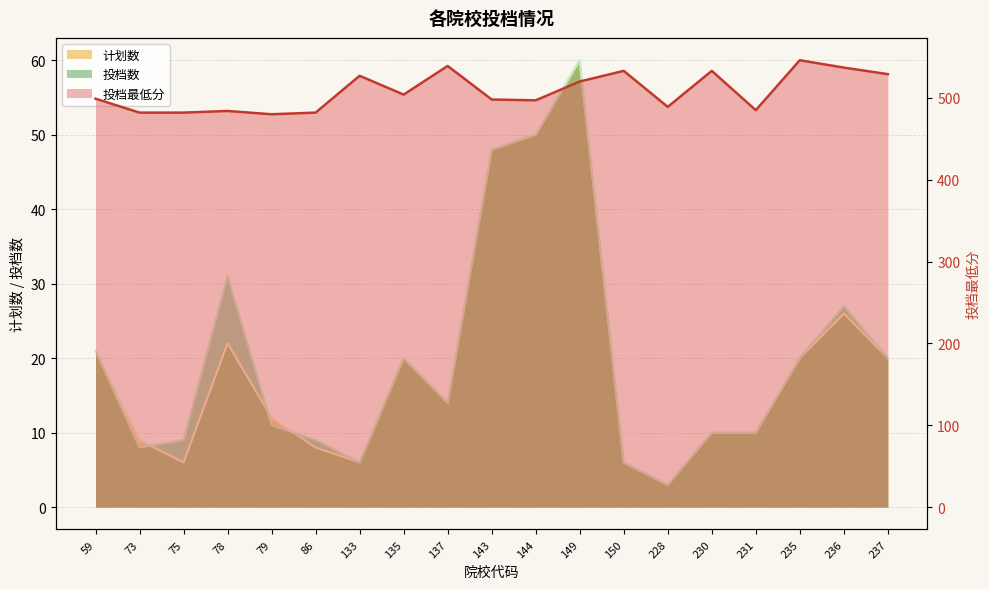

Count the number of data series in this chart.

3